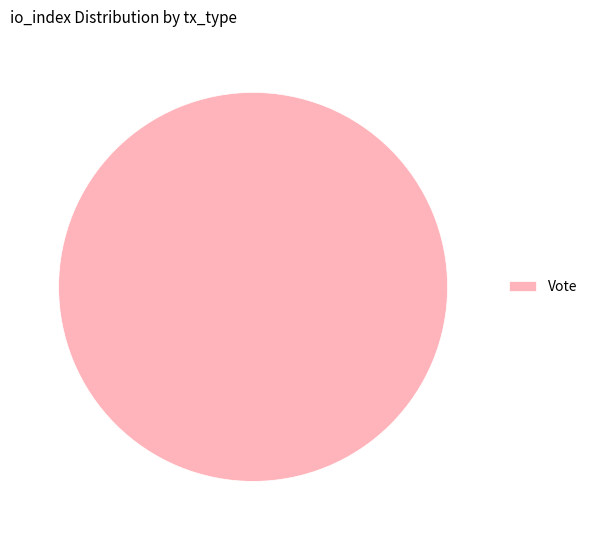

How many slices are in this pie chart?

1